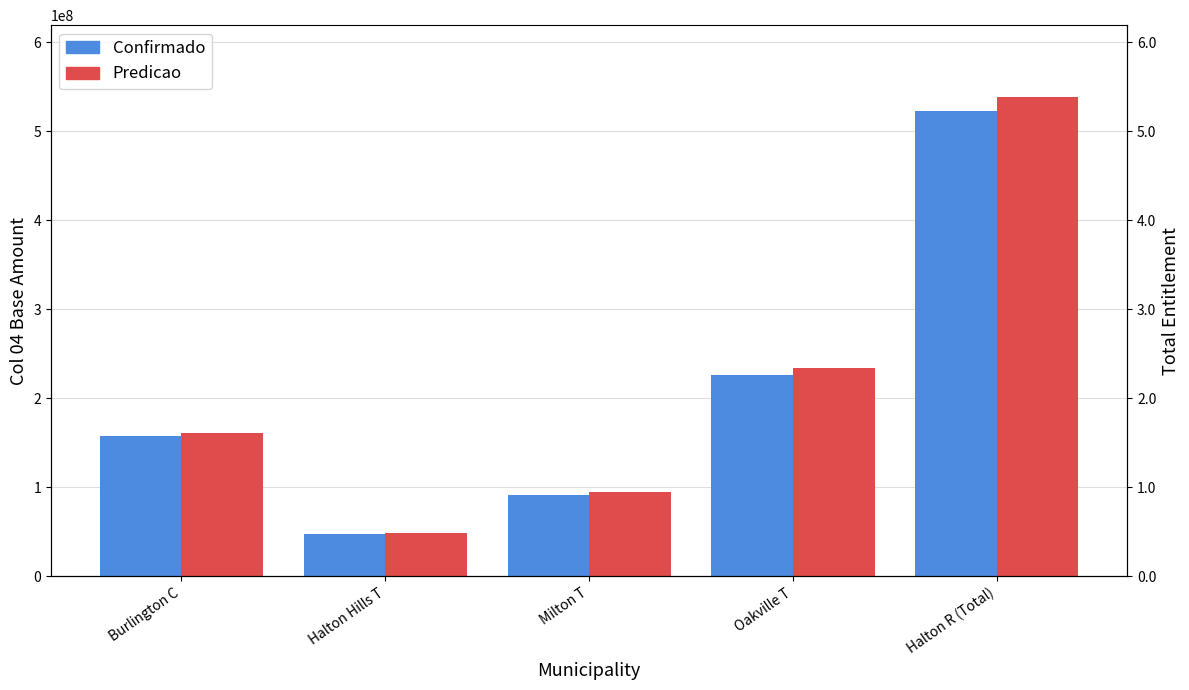

Where is Confirmado nearest to the value 284657827?

Oakville T